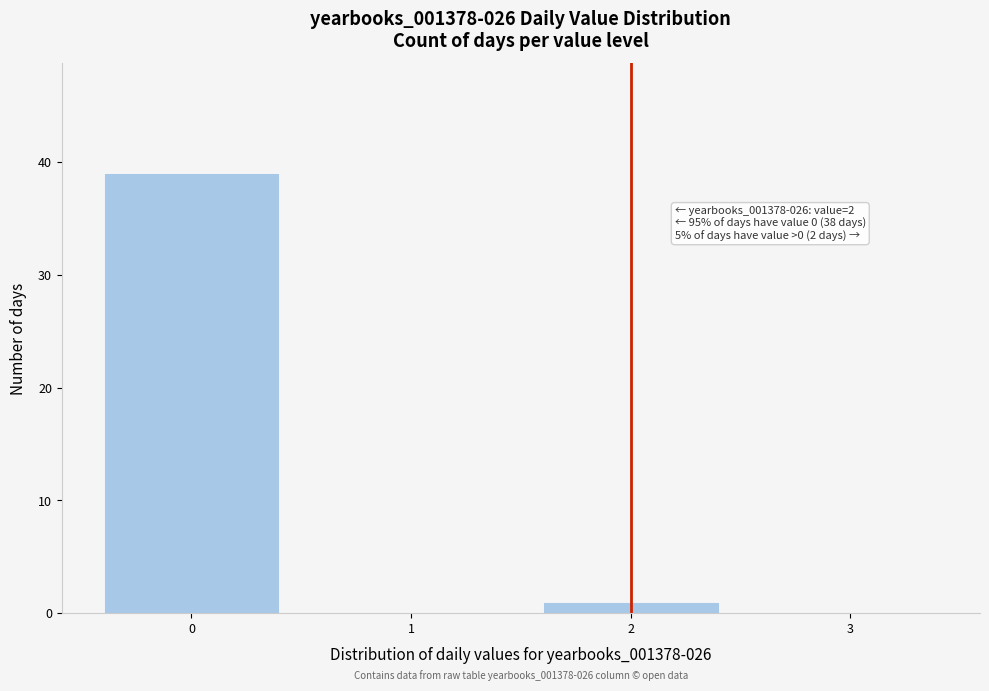

Which range on the x-axis has the tallest bar?

-0.5 to 0.5